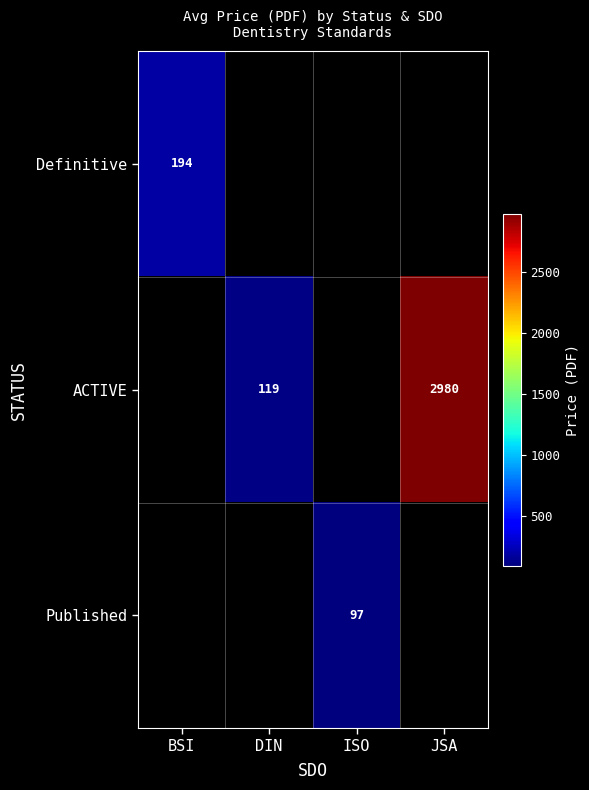

The Definitive series shows 194 at BSI. True or false?

True